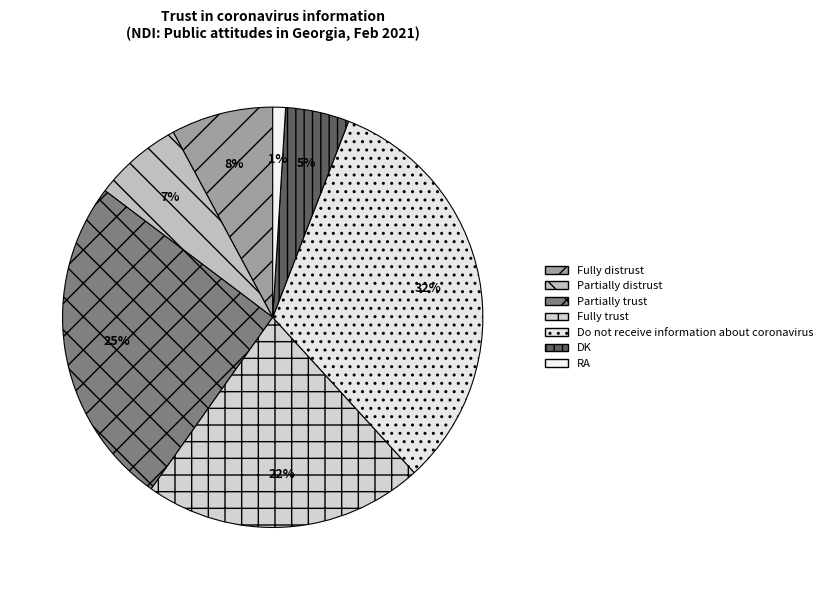

True or false: Fully distrust accounts for 16% of the total.

False